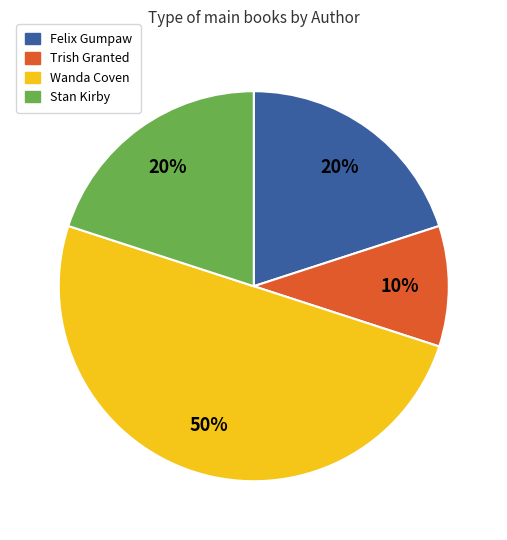

Which has a higher value, Trish Granted or Stan Kirby?

Stan Kirby